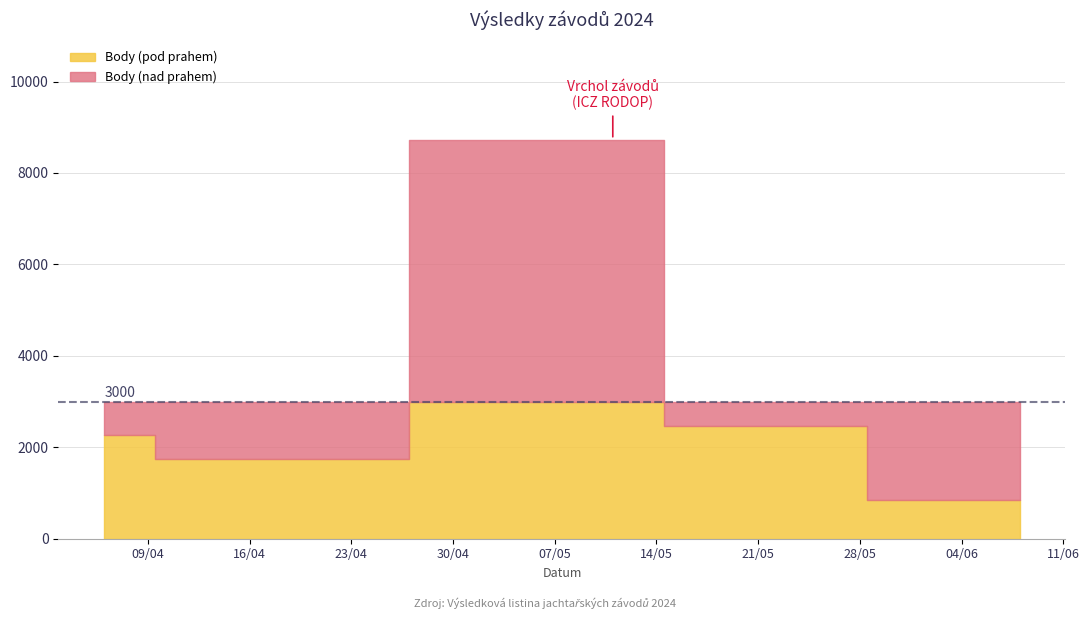

Reading right to left, extract all data points from this chart.

Body: 851	2456	8730	1734	2263
Pořadí: 9	9	1	4	2